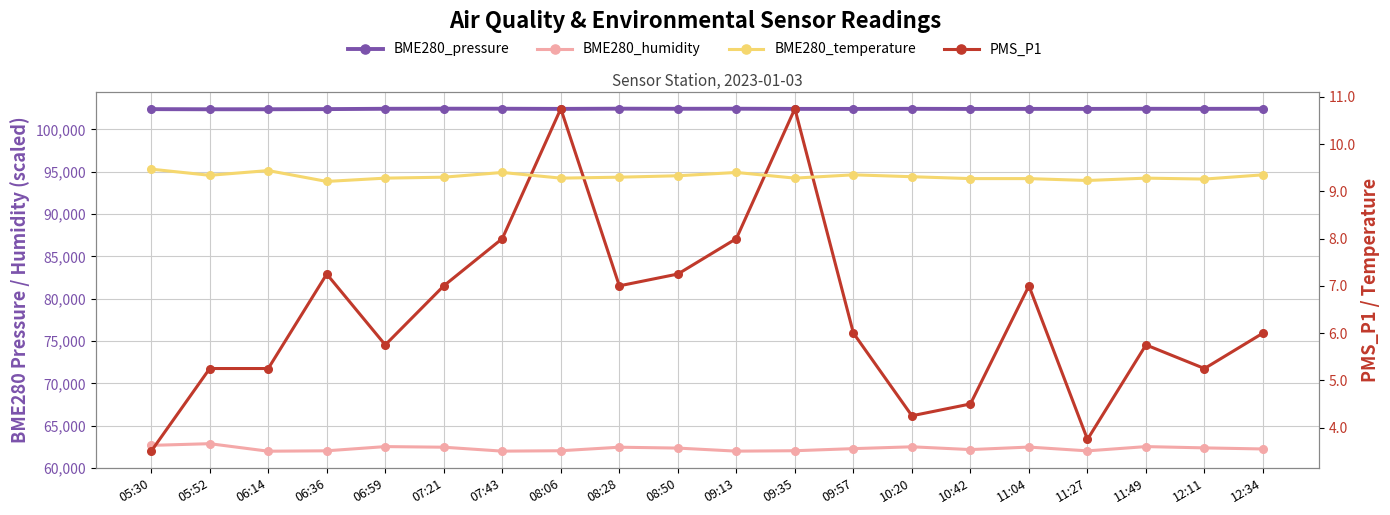

Which series has the largest total across all categories?

BME280_pressure